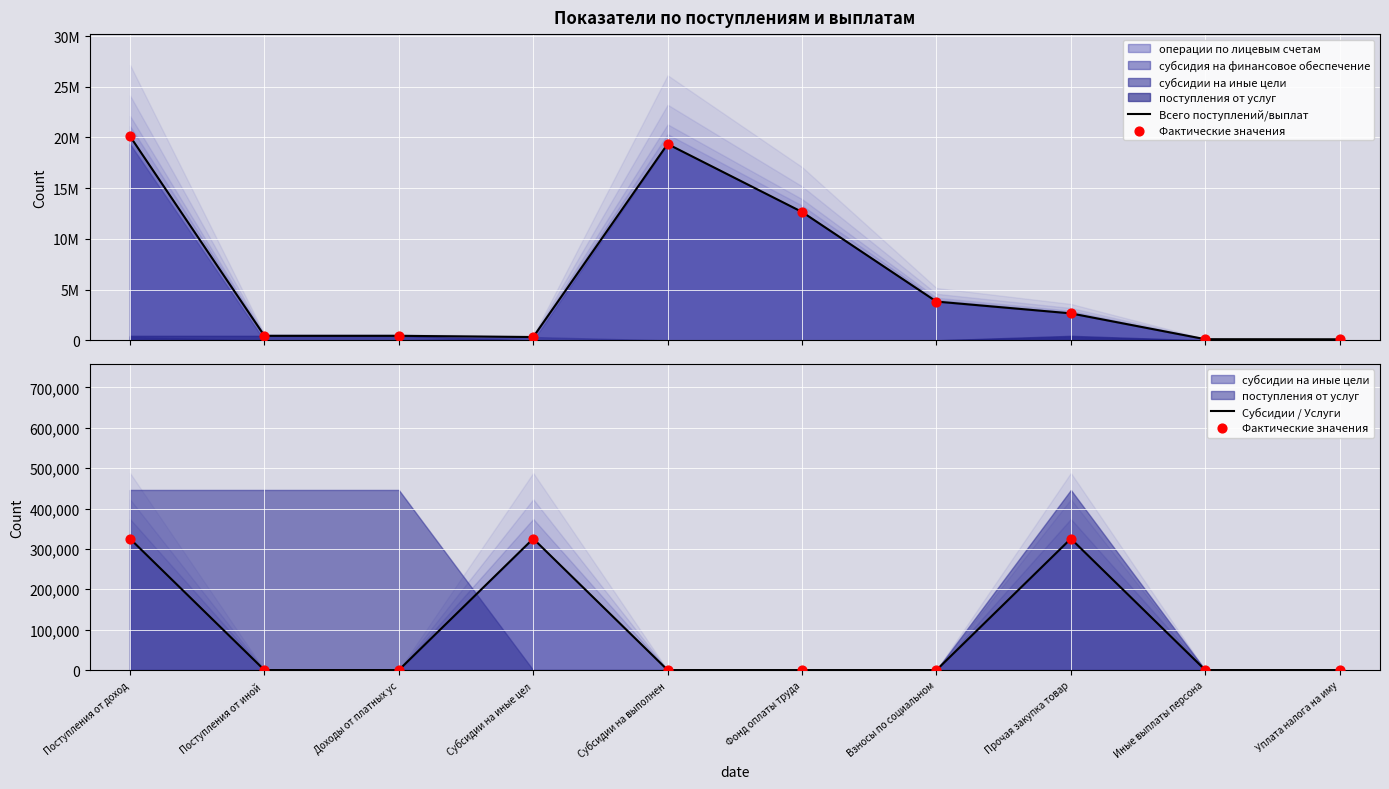

Which series has the largest total across all categories?

Всего поступлений/выплат